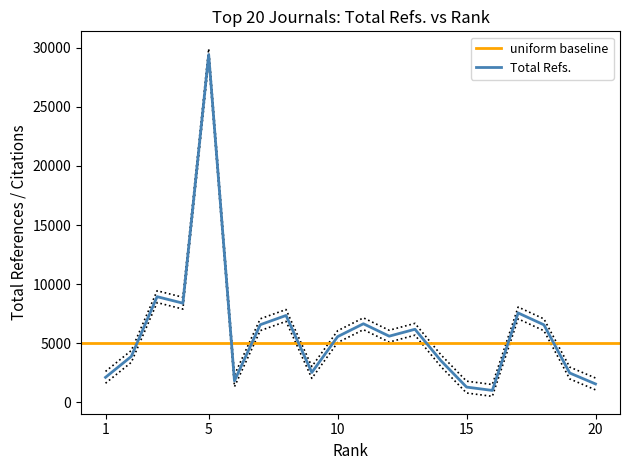

True or false: the data shows 1252 at 1.

False